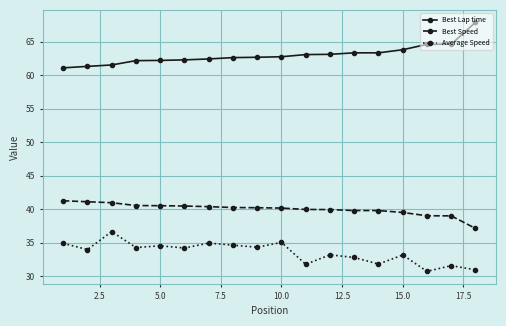

What is the value of the Best Speed point at the 7th from the left?

40.4